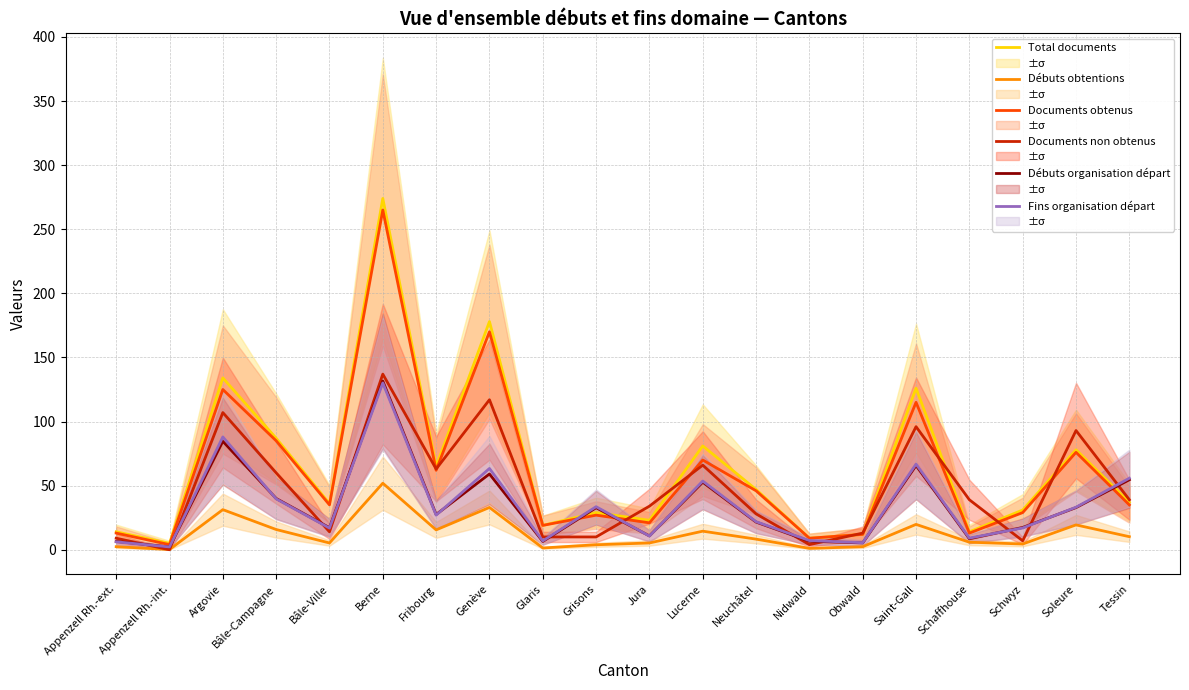

Reading left to right, extract all data points from this chart.

Total documents: 14.0	5.0	134.0	87.0	36.0	274.0	65.0	178.0	19.0	29.0	23.0	81.0	47.0	9.0	12.0	126.0	14.0	31.0	78.0	37.0
Débuts obtentions: 2.4	0.2	31.3	15.8	5.3	51.9	15.5	33.0	1.4	3.9	5.3	14.5	8.3	1.1	2.4	19.8	5.9	4.5	19.4	10.2
Documents obtenus: 13.0	4.0	125.0	85.0	35.0	265.0	62.0	170.0	19.0	27.0	21.0	70.0	46.0	9.0	12.0	115.0	13.0	29.0	76.0	35.0
Documents non obtenus: 9.0	0.0	107.0	60.0	14.0	137.0	63.0	117.0	10.0	10.0	34.0	66.0	28.0	4.0	13.0	96.0	39.0	7.0	93.0	39.0
Débuts organisation départ: 6.5	2.2	84.6	40.0	17.2	131.6	27.5	59.1	6.5	32.8	10.8	52.7	21.6	6.7	5.3	65.7	8.6	17.4	32.9	54.6
Fins organisation départ: 6.2	2.2	88.0	39.7	16.9	130.1	27.0	63.4	6.9	33.6	10.7	53.6	21.9	7.2	5.5	66.8	9.1	17.0	33.2	55.8